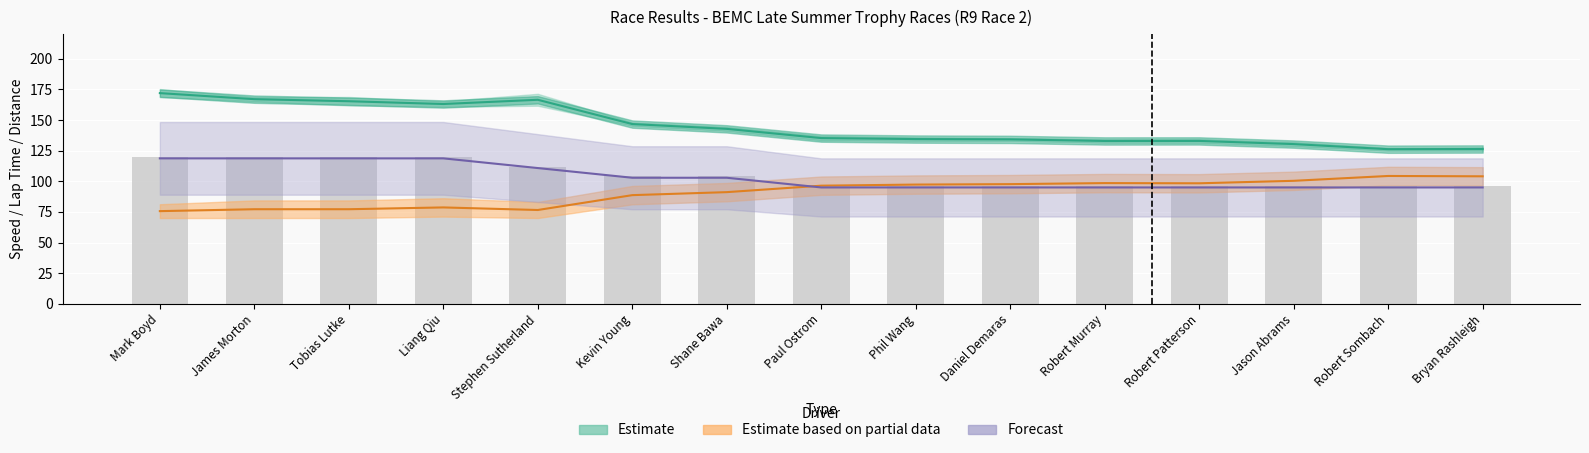

What is the sum of the values at Bryan Rashleigh and Robert Patterson?

192